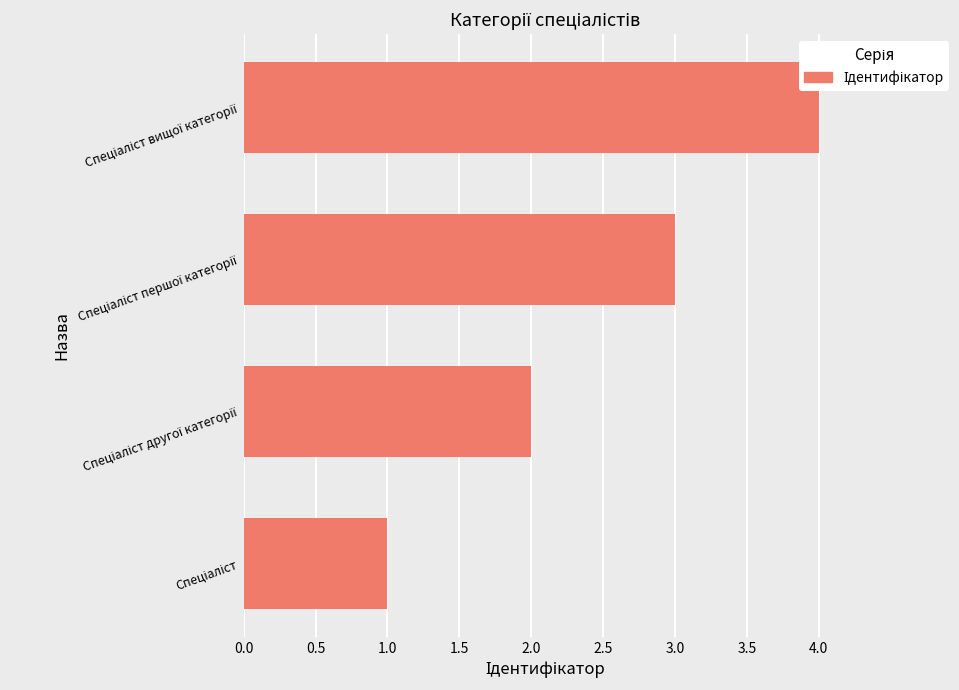

Count the values in the range 2 to 4.

3